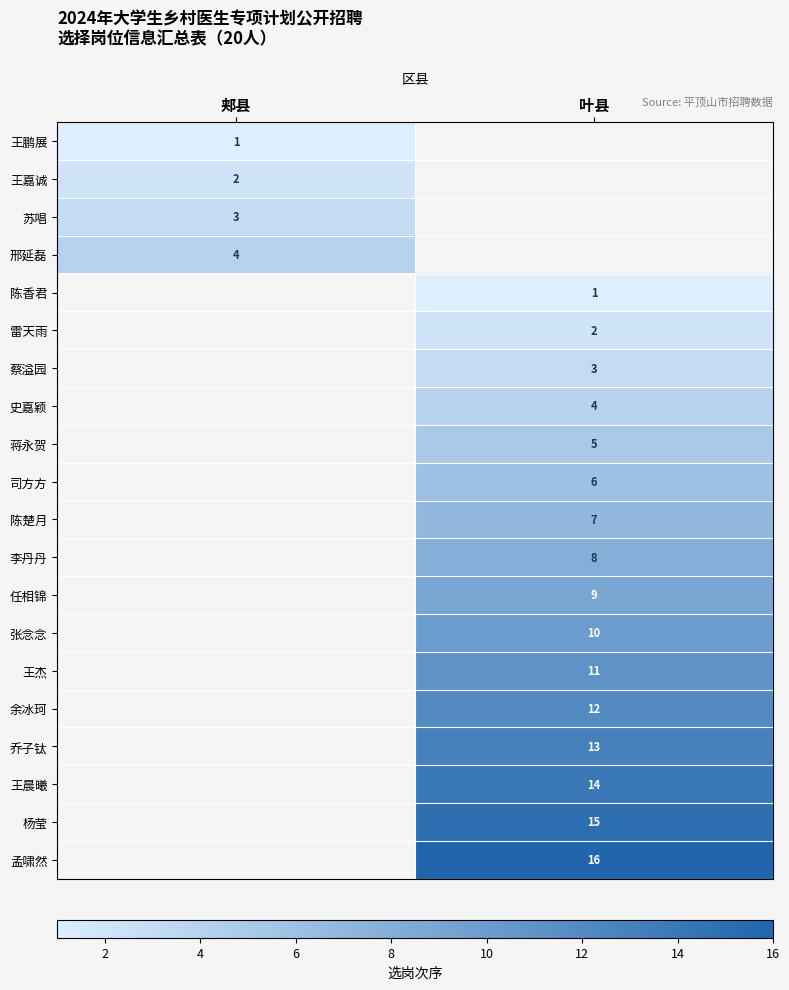

The value of 蔡溢园 at 叶县 is 3. True or false?

True